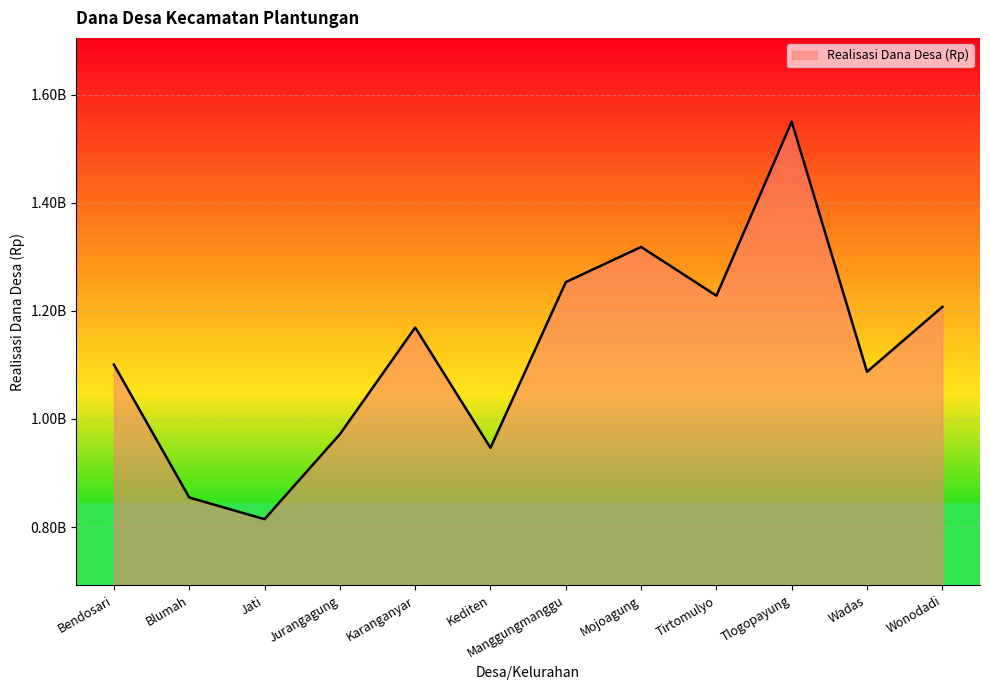

What is the label of the 6th point from the left?

Kediten